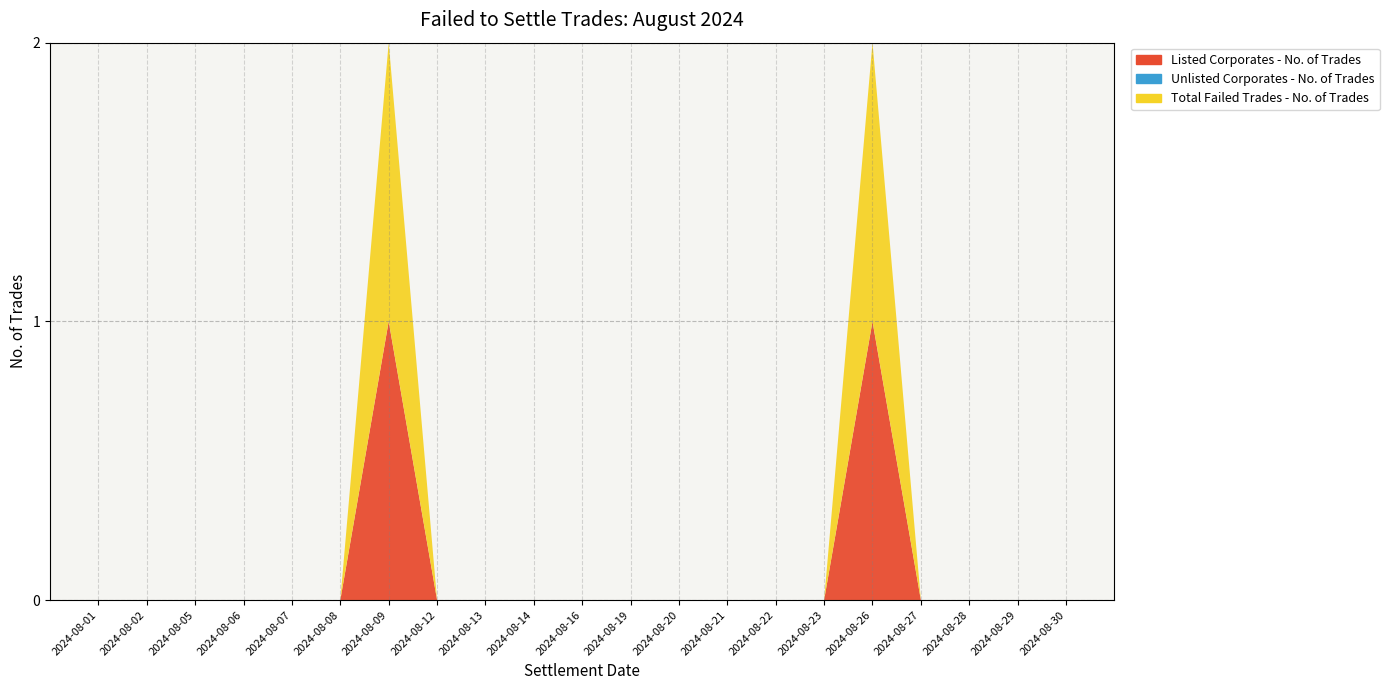

At how many categories does at least one series exceed 0?

2